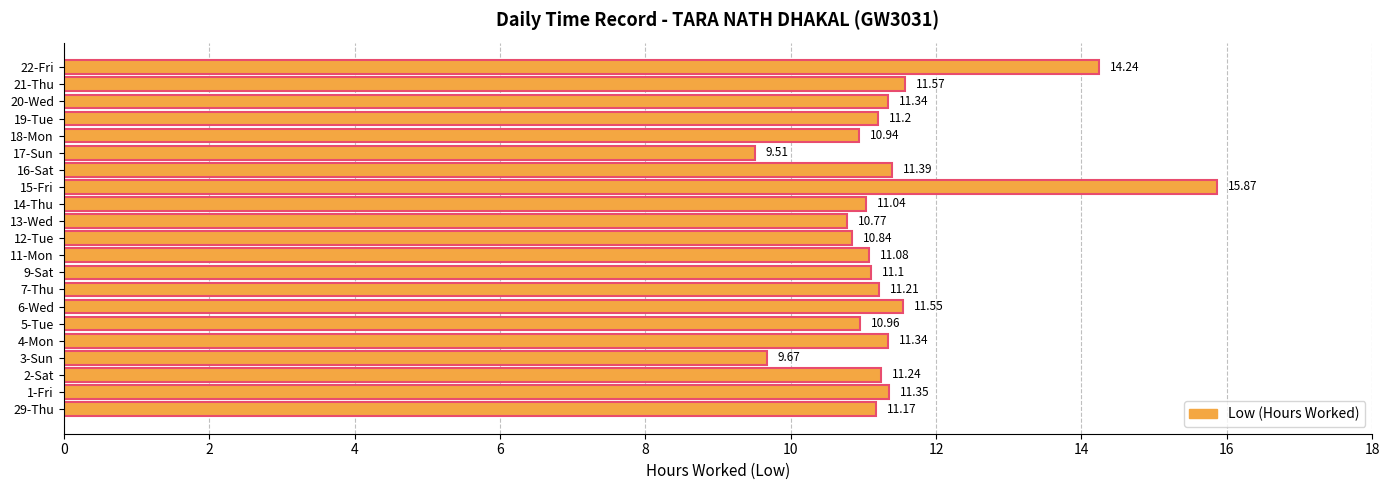

At which category does the chart reach its minimum across all series?

17-Sun